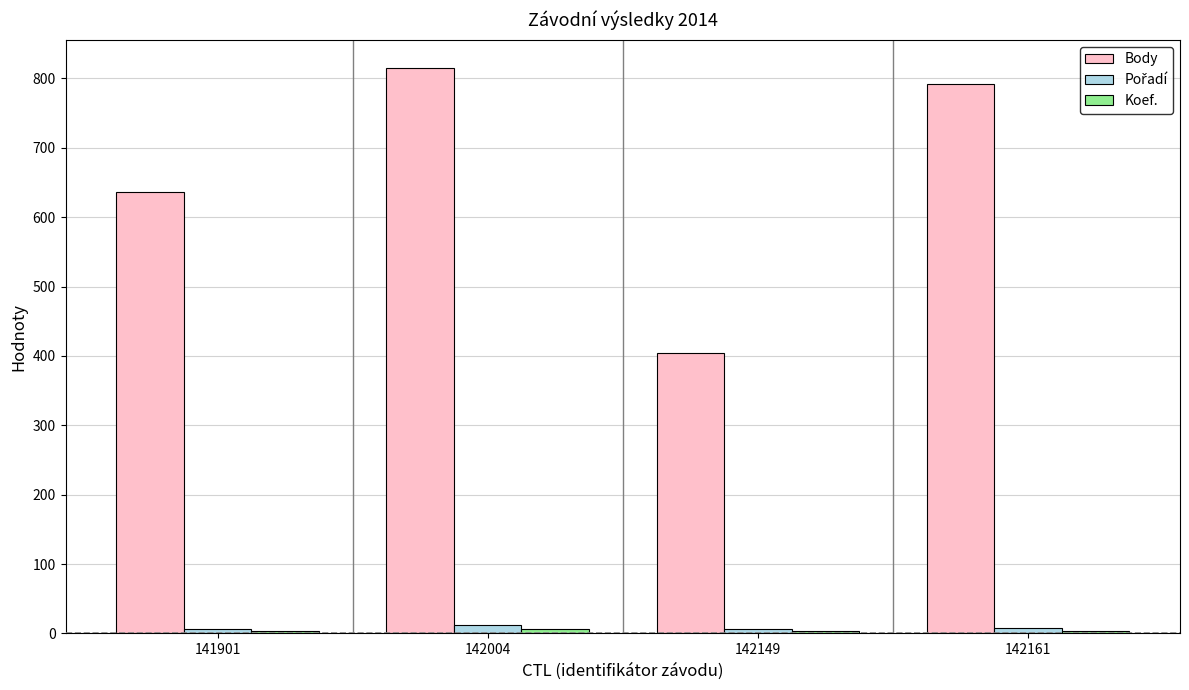

At how many categories does at least one series exceed 455?

3